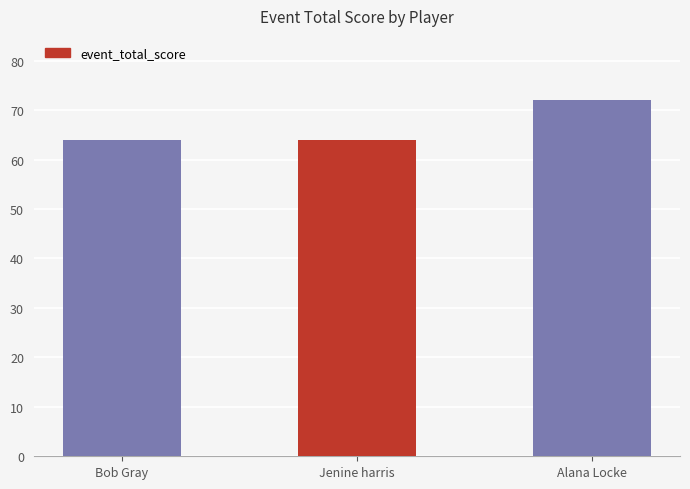

Approximately how many times larger is the value at Bob Gray compared to Alana Locke?

0.9